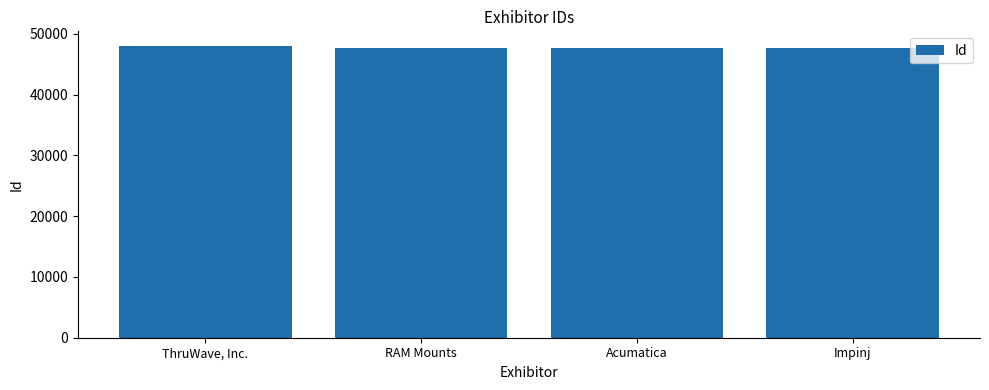

List the labels in order of value, smallest first.

RAM Mounts, Acumatica, Impinj, ThruWave, Inc.